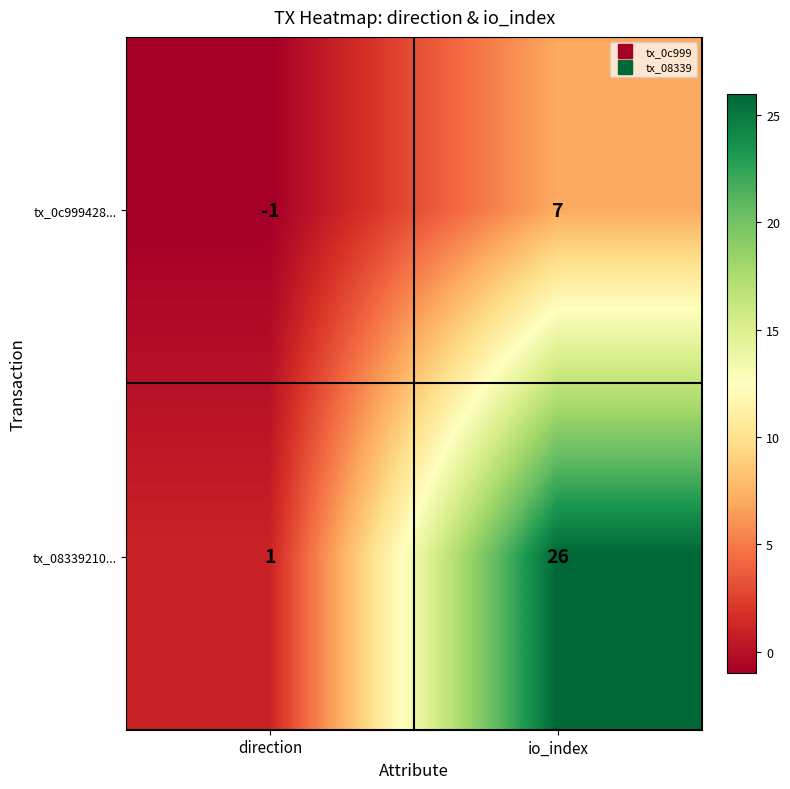

Which series has the largest total across all categories?

tx_08339210...